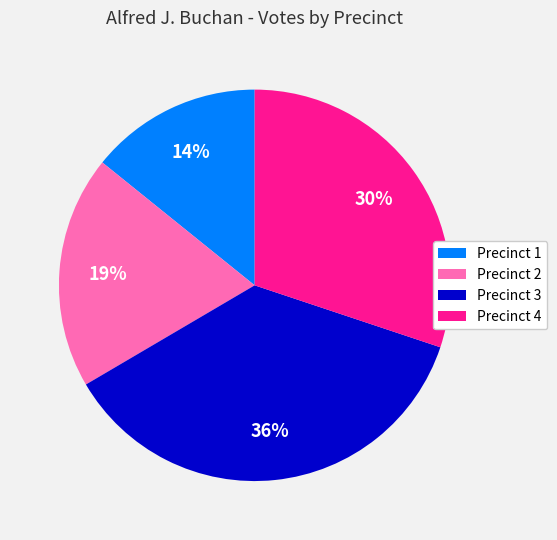

Count the number of slices in the pie.

4